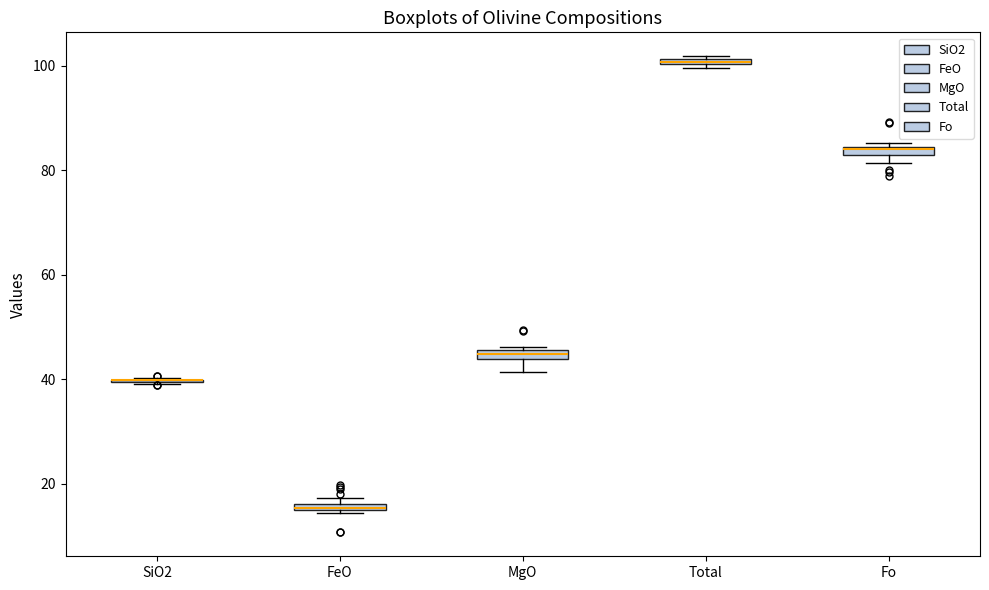

Where is the lower edge of the box for FeO on the y-axis? The values are not printed on the chart, so give them approximately, as read against the axis.

14